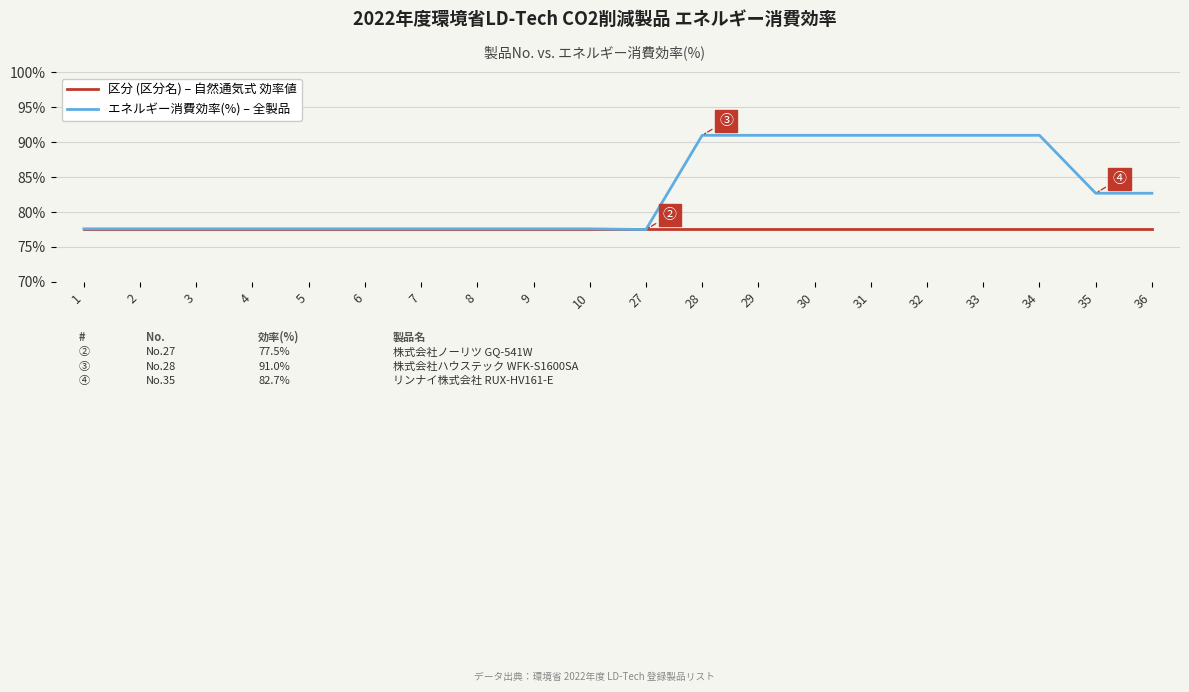

Rank the series by their average value, from lowest to highest.

区分 (区分名) – 自然通気式 効率値, エネルギー消費効率(%) – 全製品